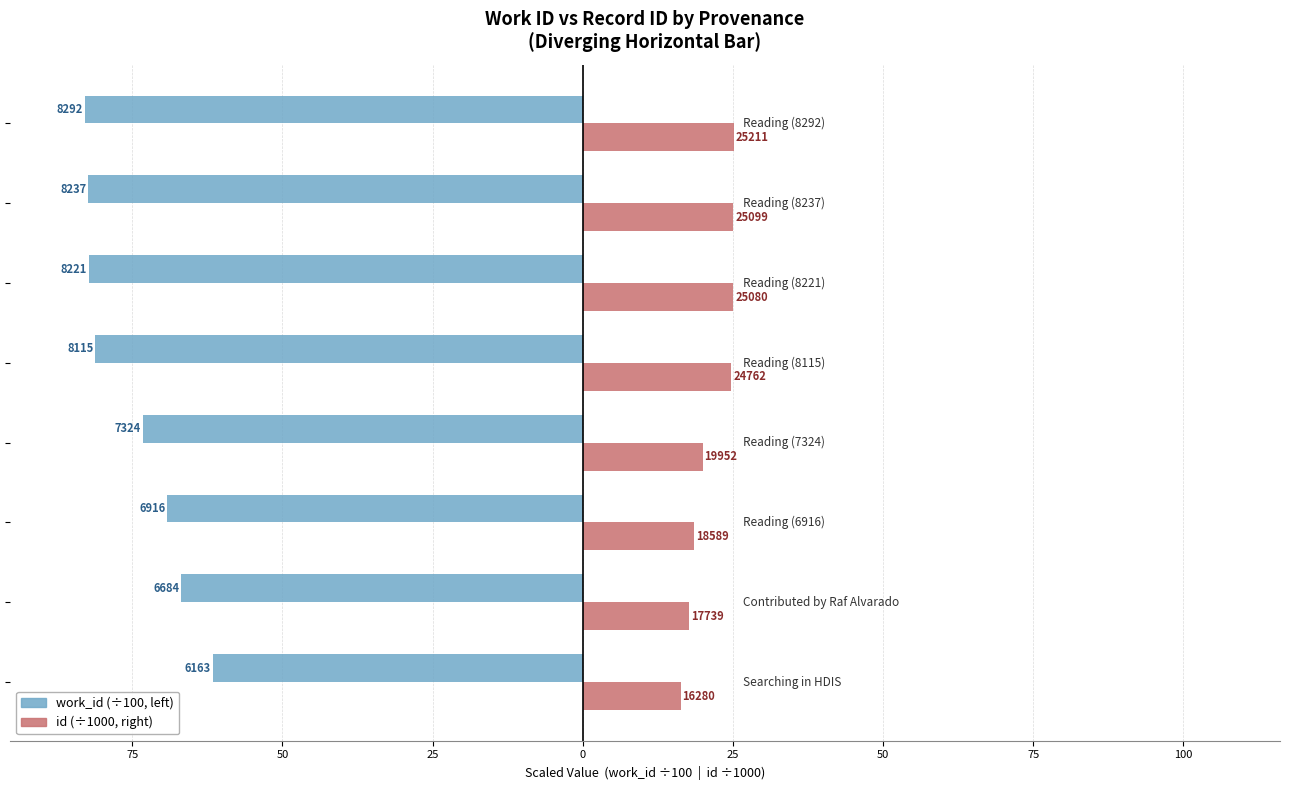

Is it true that work_id (×100) equals -31.1 at 25?

False